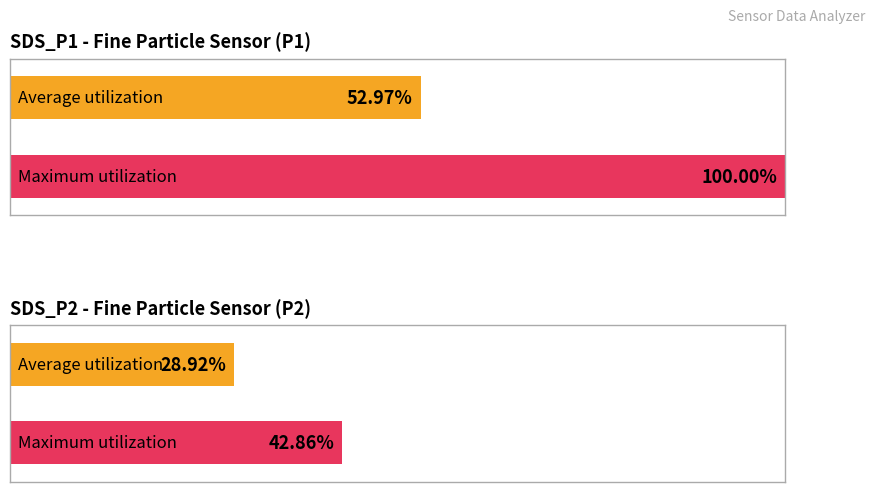

Count the number of data series in this chart.

2